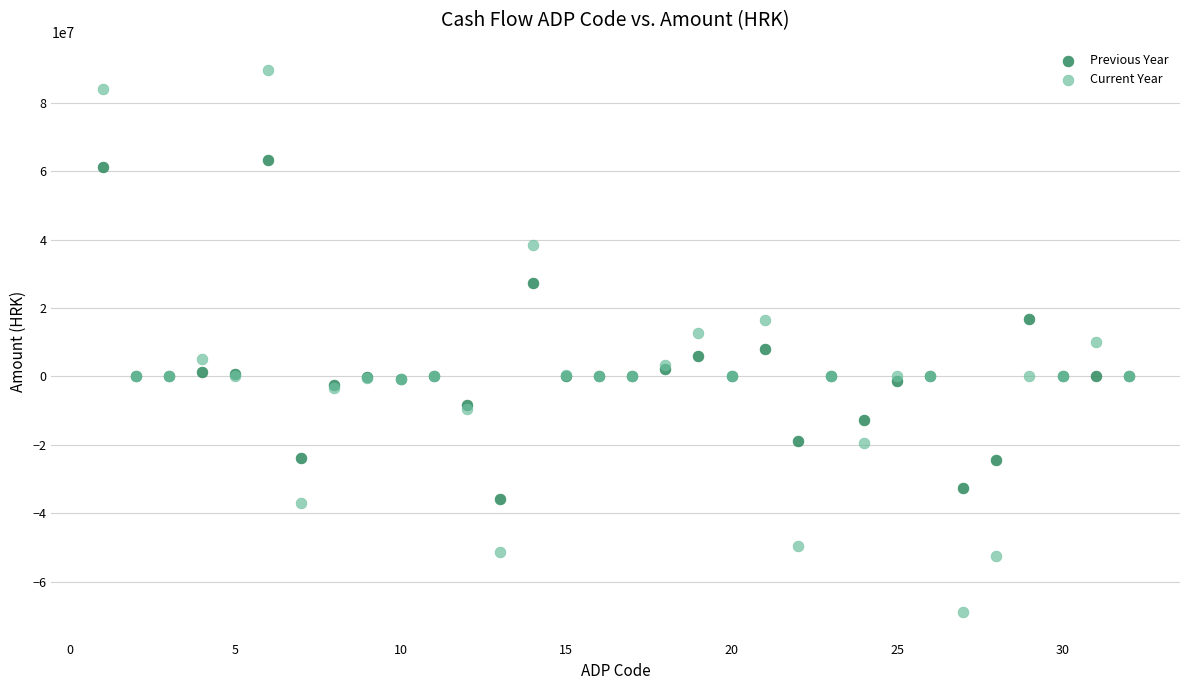

Which series reaches the minimum Y coordinate?

Current Year